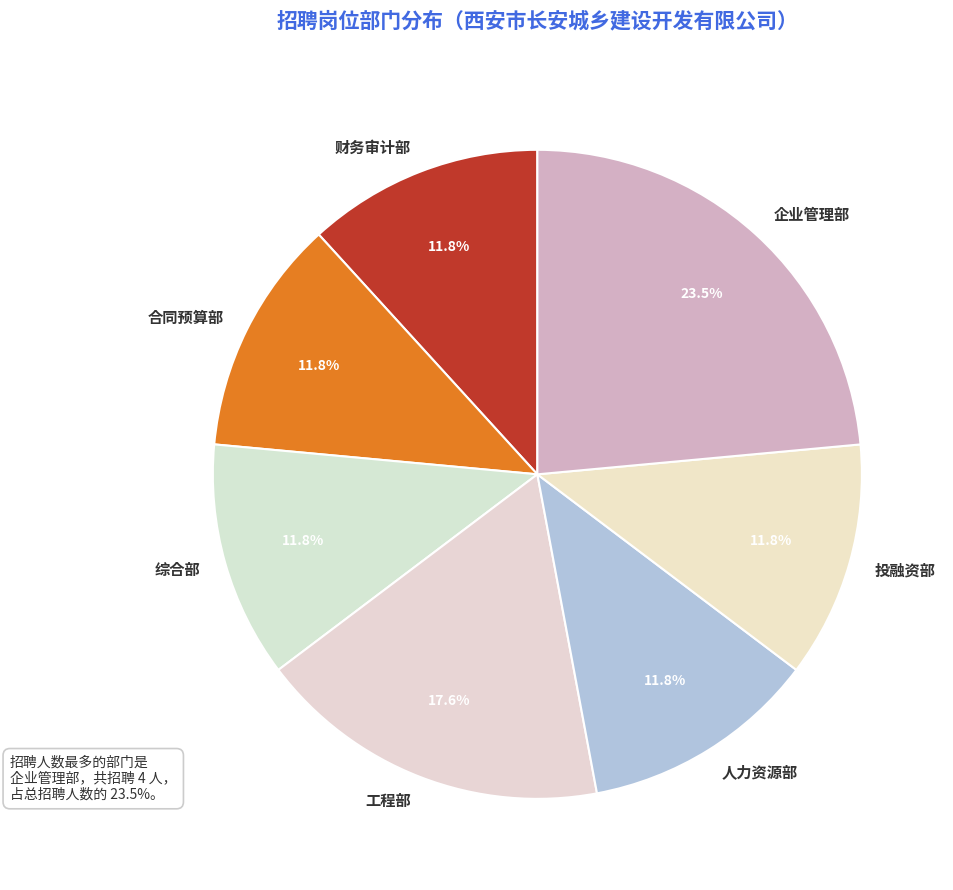

Is there any slice that represents more than half of the pie?

No